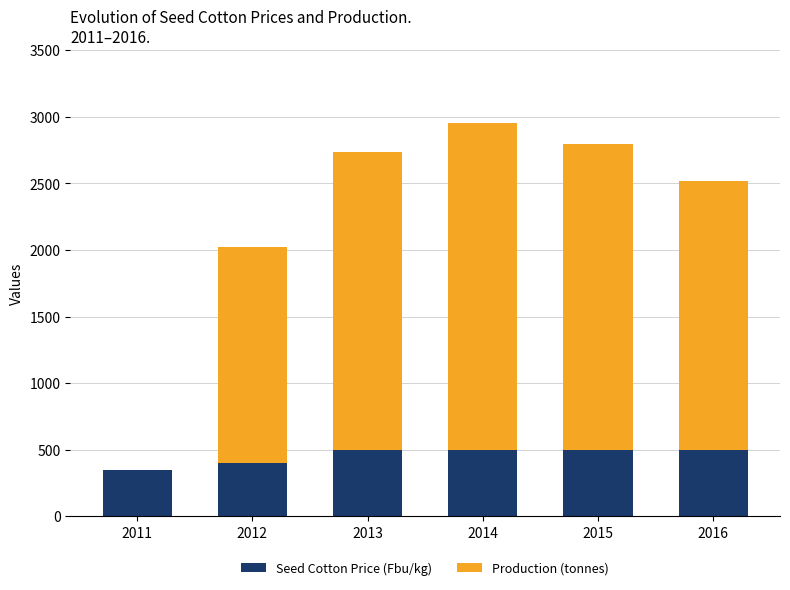

How many series are shown in this chart?

2